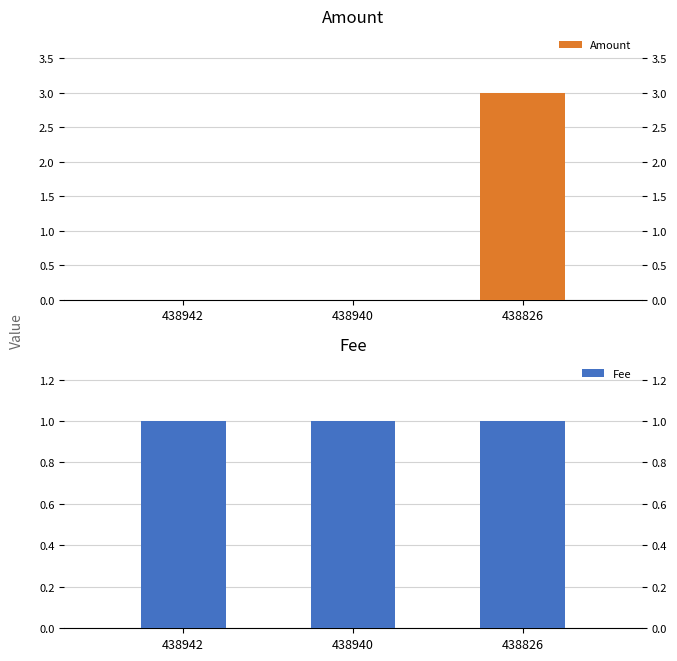

Which series changed the most between 438940 and 438826?

Amount